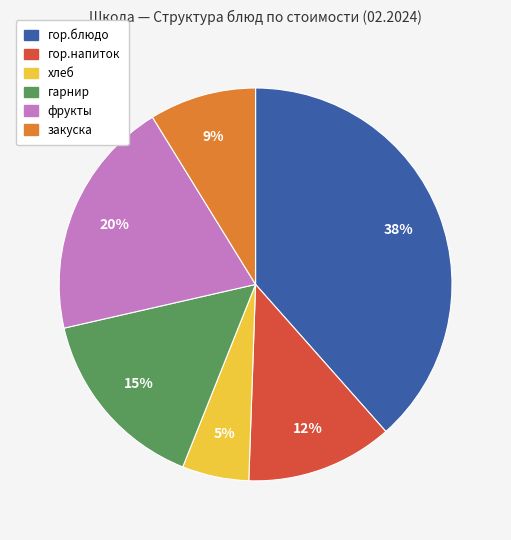

Does закуска account for over 50% of the chart?

No